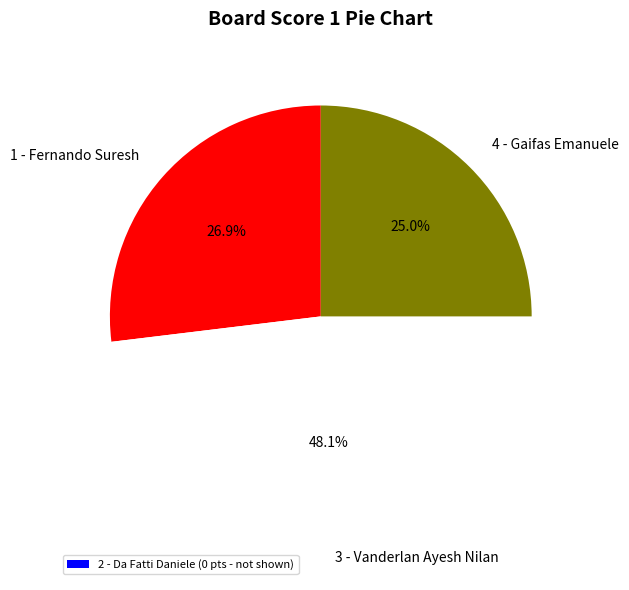

Rank the categories by value from lowest to highest.

4 - Gaifas Emanuele, 1 - Fernando Suresh, 3 - Vanderlan Ayesh Nilan